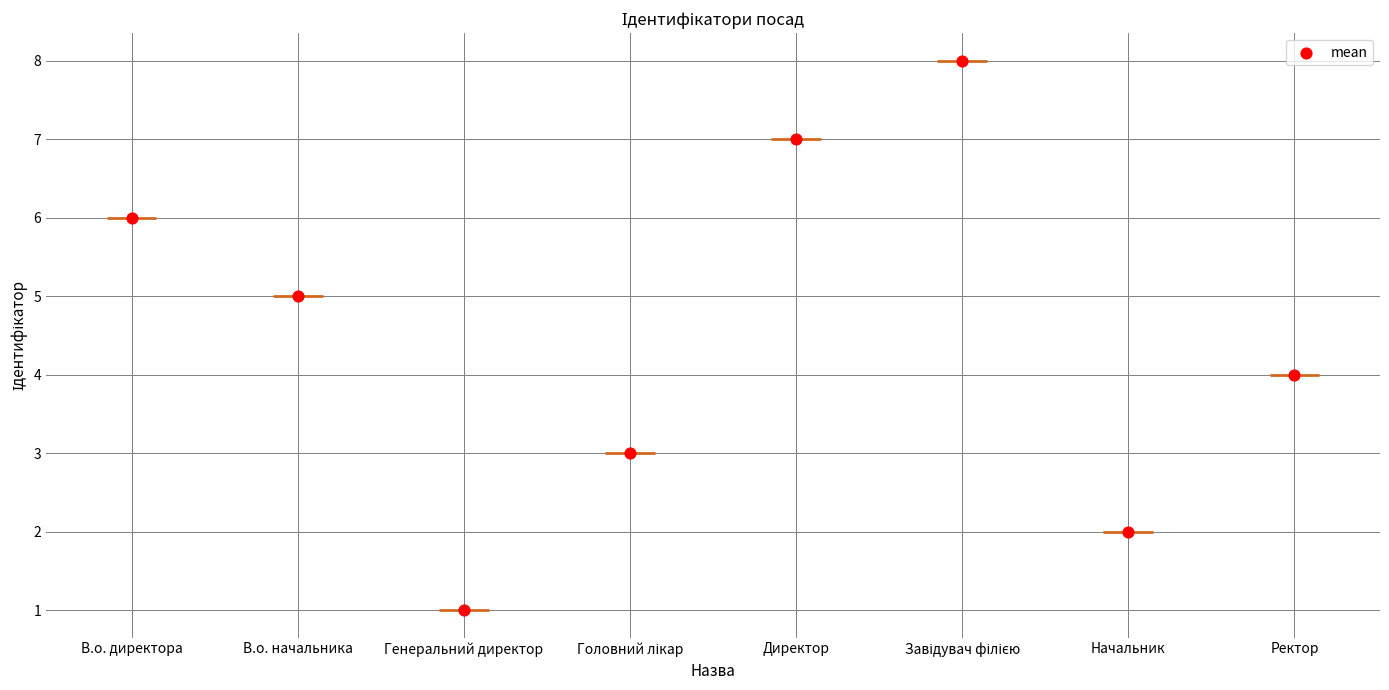

What is the change in value from Директор to Начальник?

-5